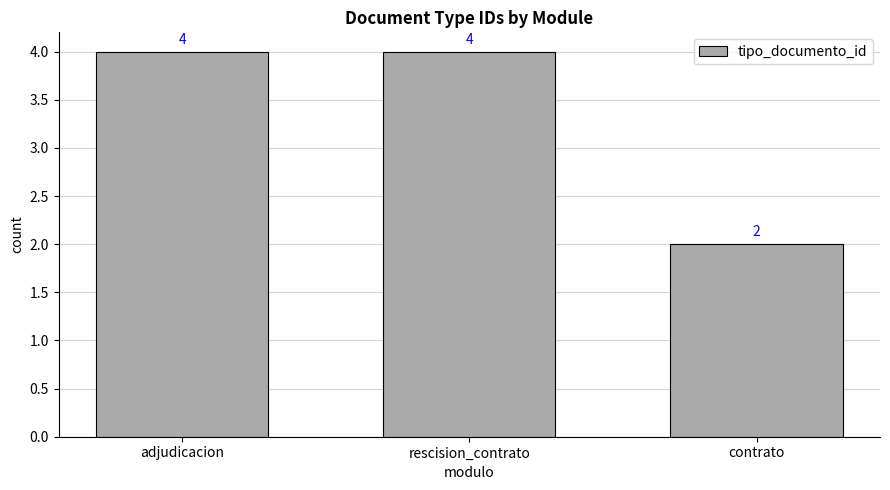

What position from the left is rescision_contrato?

2